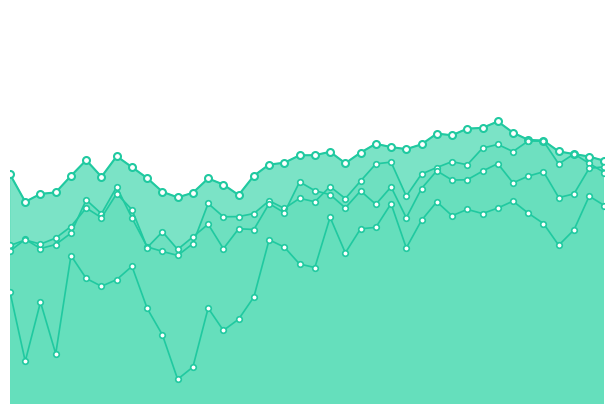

What are all the series names shown in the legend?

85-89 years, 90-94 years, 95-99 years, 100+ years